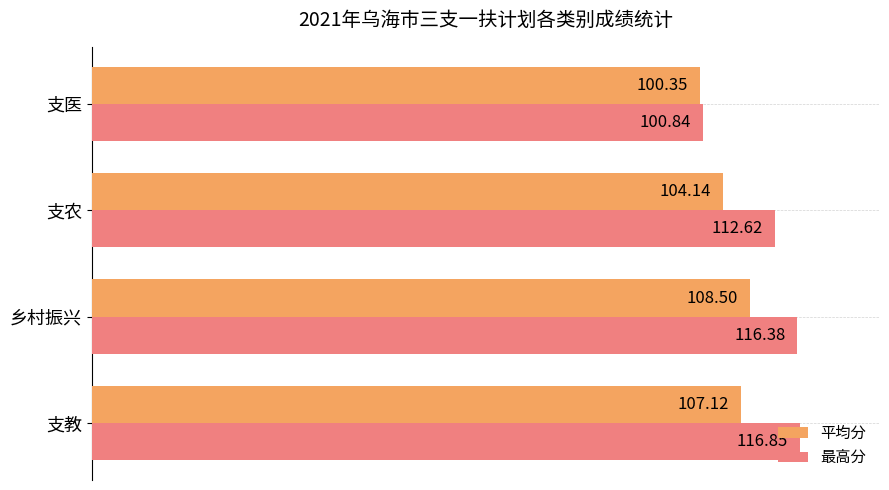

List the series in order of their peak value, lowest first.

平均分, 最高分